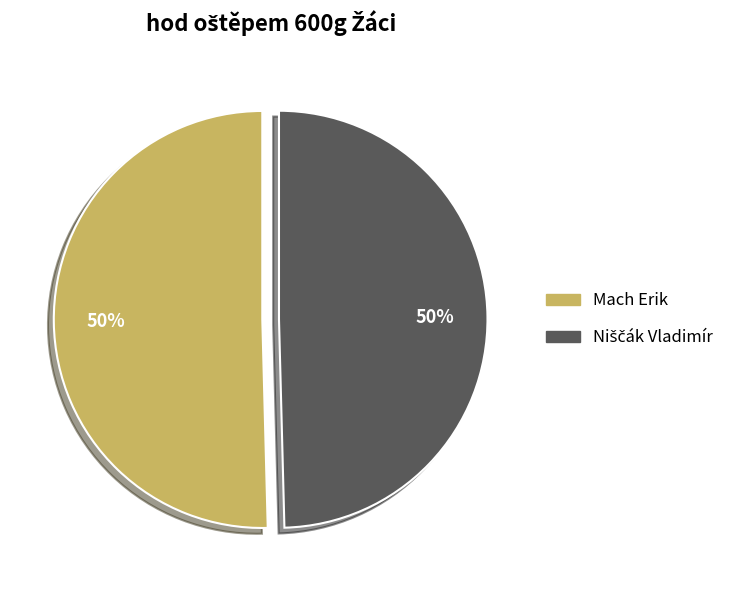

To the nearest percent, what is the average slice percentage?

50%